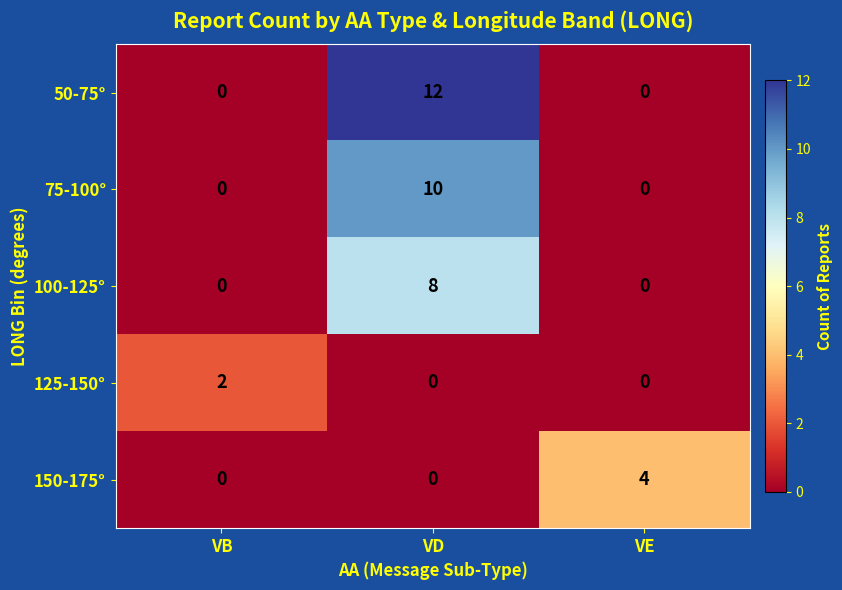

List the series in order of their overall mean, highest first.

50-75°, 75-100°, 100-125°, 150-175°, 125-150°